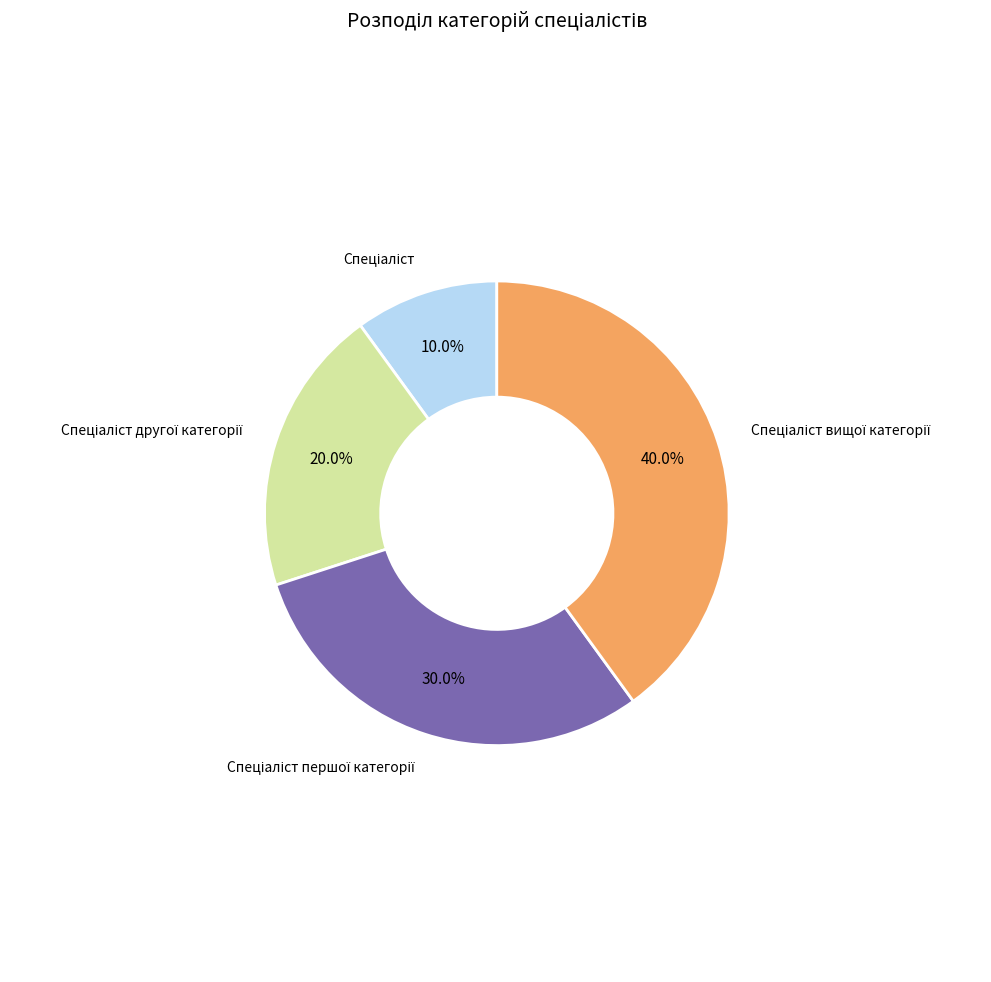

Is there any slice that represents more than half of the pie?

No